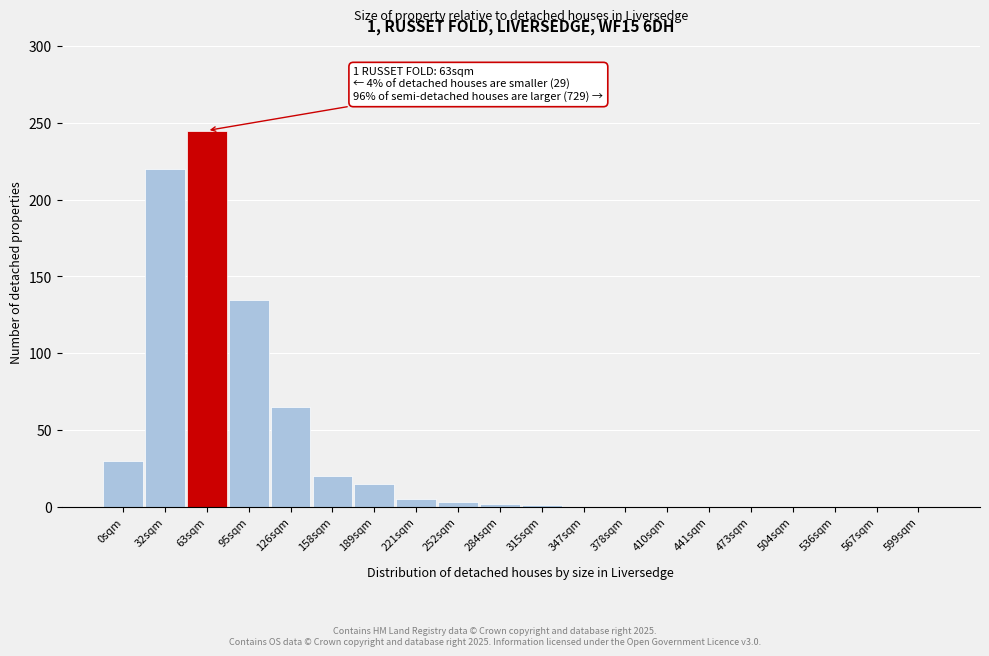

True or false: the data shows 30 at 0sqm.

True